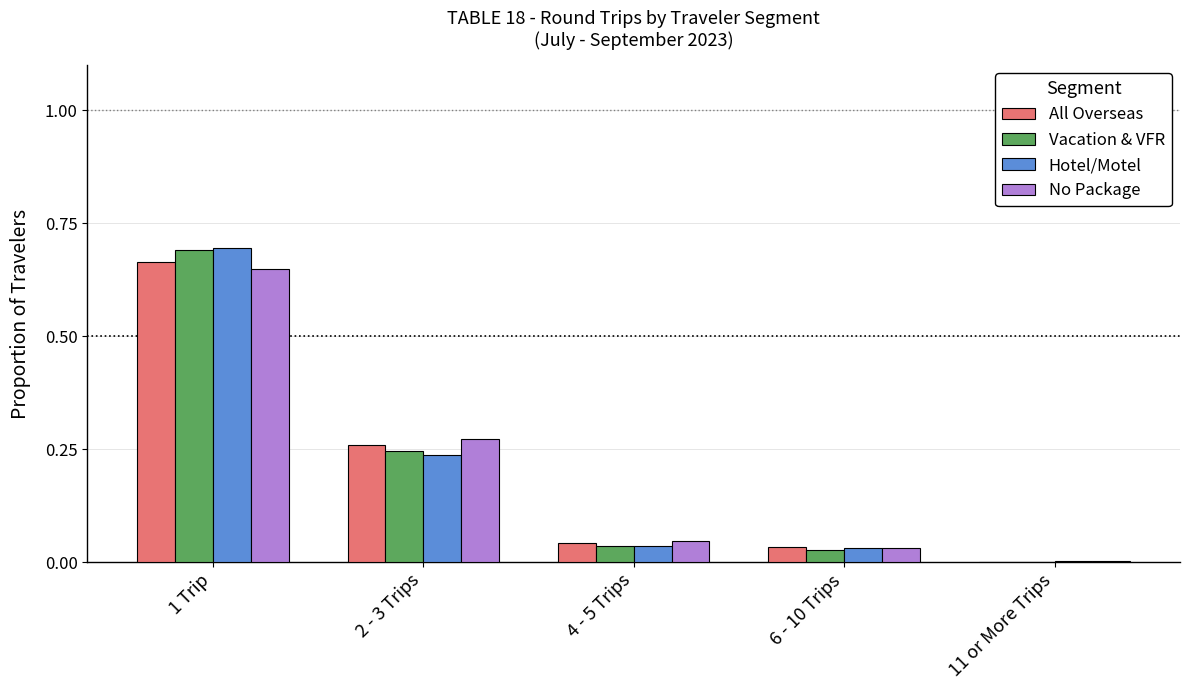

Which series changed the most between 1 Trip and 2 - 3 Trips?

Hotel/Motel